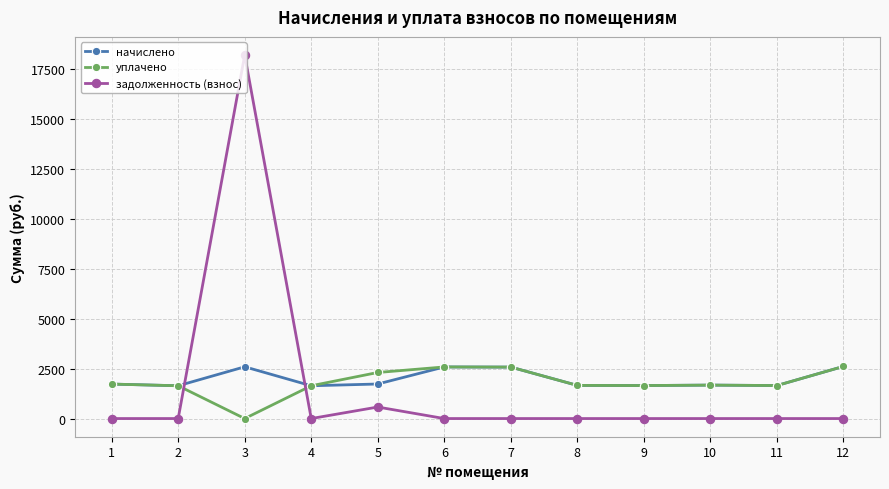

What is the difference between the maximum and second lowest values in the уплачено series?

967.8